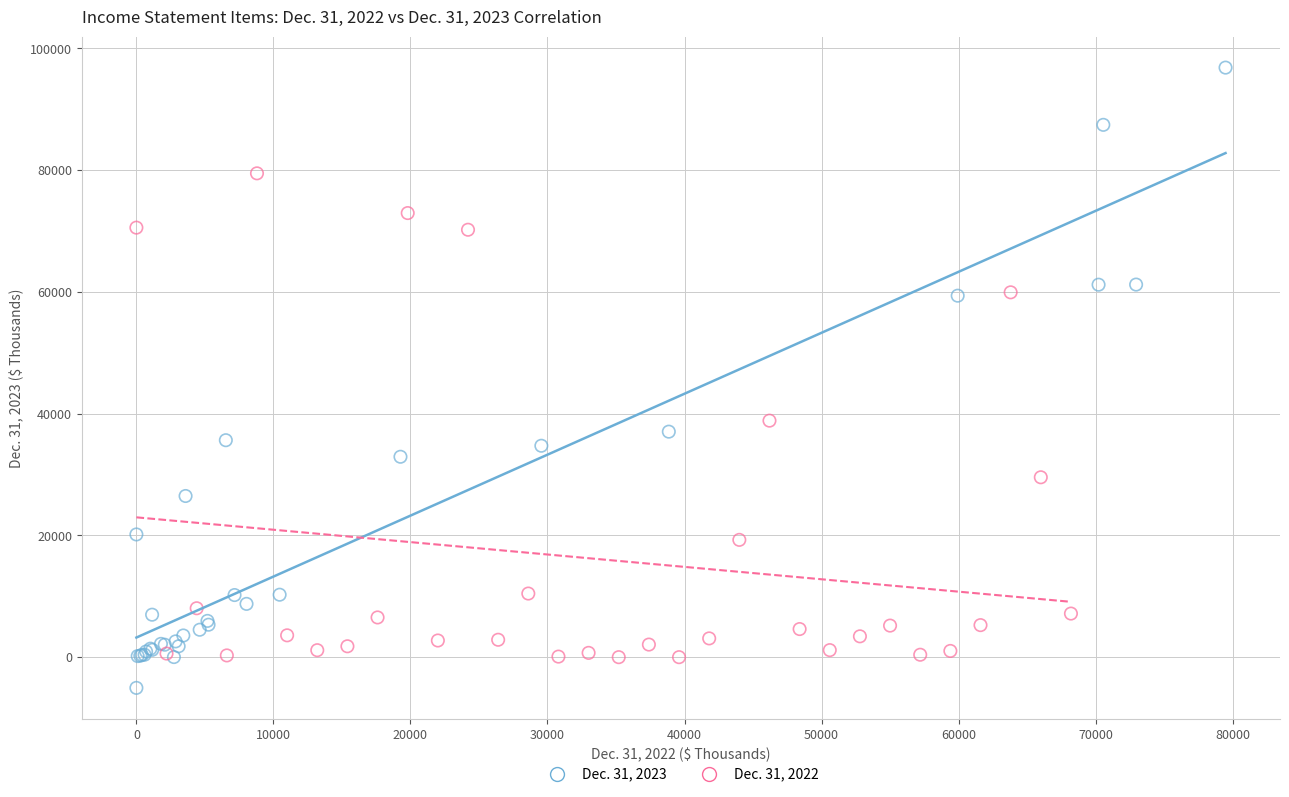

Which series has the widest spread of Y values?

Dec. 31, 2023